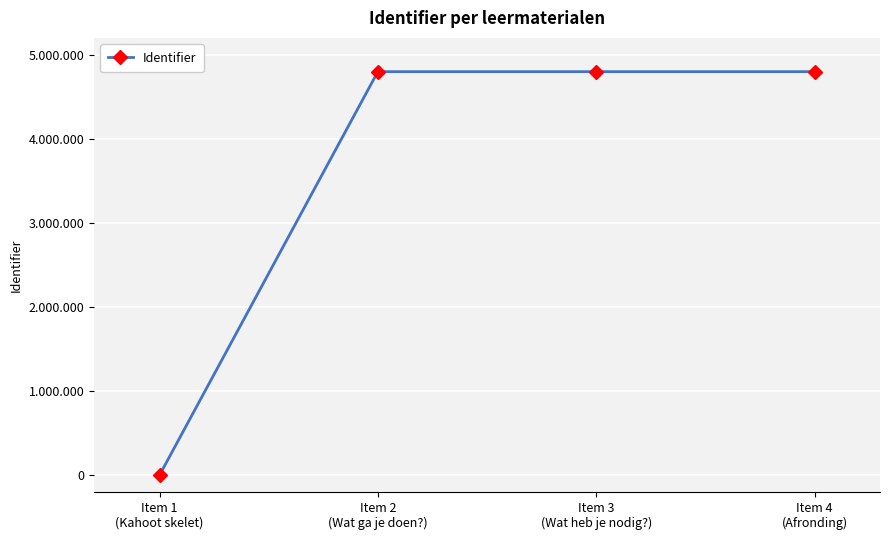

Does the chart have visible grid lines?

Yes